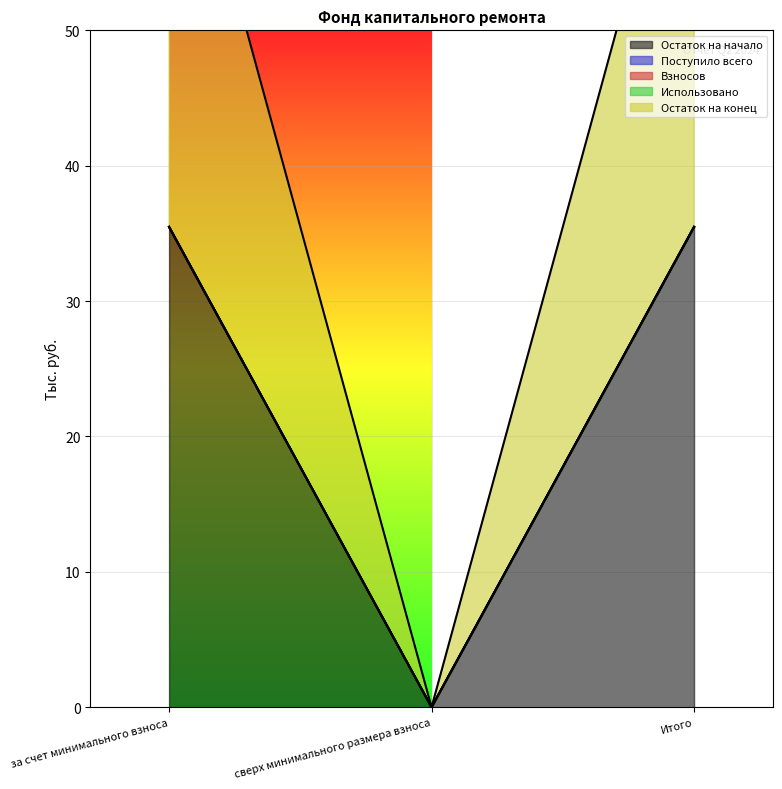

Reading left to right, what are all the values shown in this chart?

Остаток на начало: за счет минимального взноса=35.5	сверх минимального размера взноса=0.0	Итого=35.5
Поступило всего: за счет минимального взноса=0.0	сверх минимального размера взноса=0.0	Итого=0.0
Взносов: за счет минимального взноса=0.0	сверх минимального размера взноса=0.0	Итого=0.0
Использовано: за счет минимального взноса=0.0	сверх минимального размера взноса=0.0	Итого=0.0
Остаток на конец: за счет минимального взноса=35.5	сверх минимального размера взноса=0.0	Итого=35.5